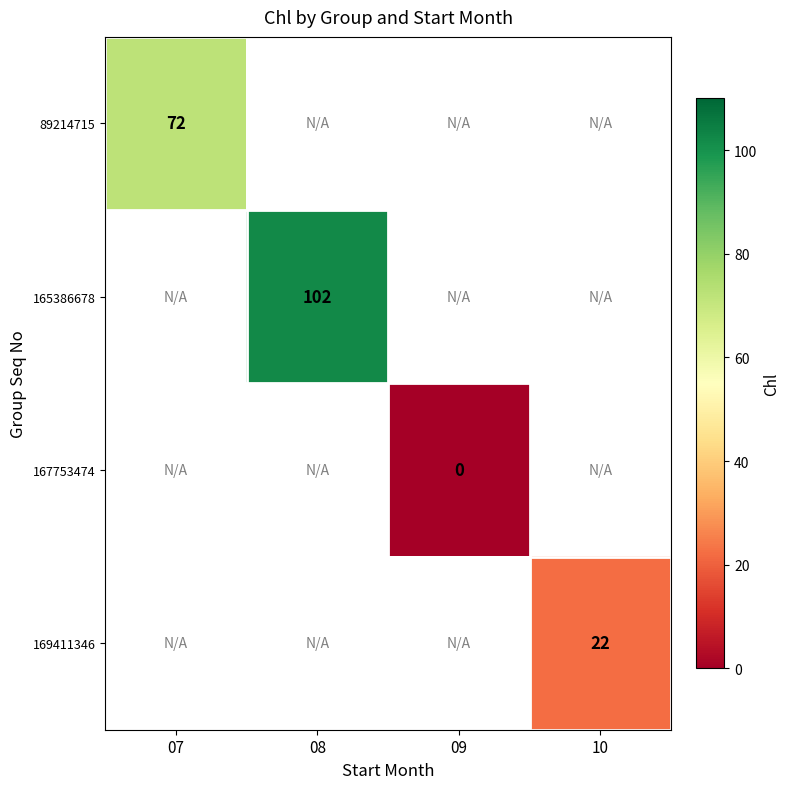

At how many categories does at least one series exceed 49?

2